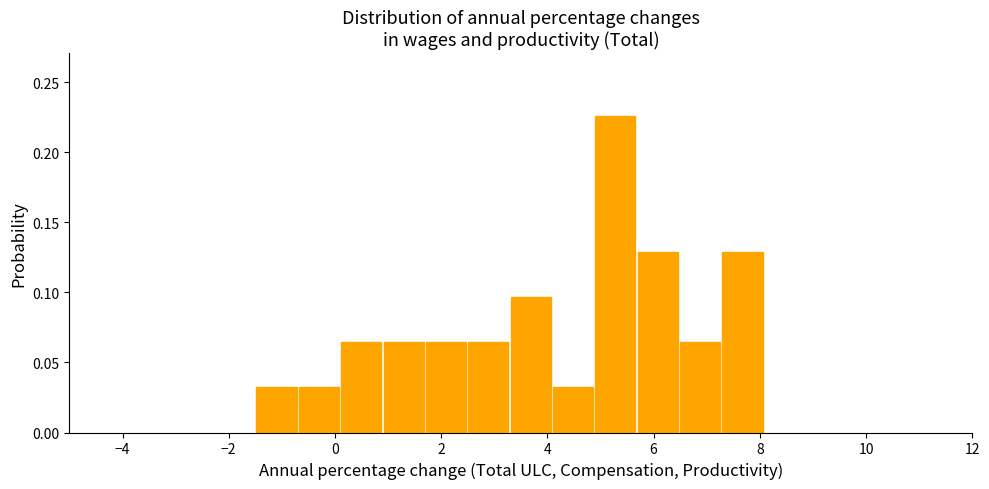

Around what value on the x-axis is the tallest bar? Give the approximate position of its centre, as read against the axis.

5.2